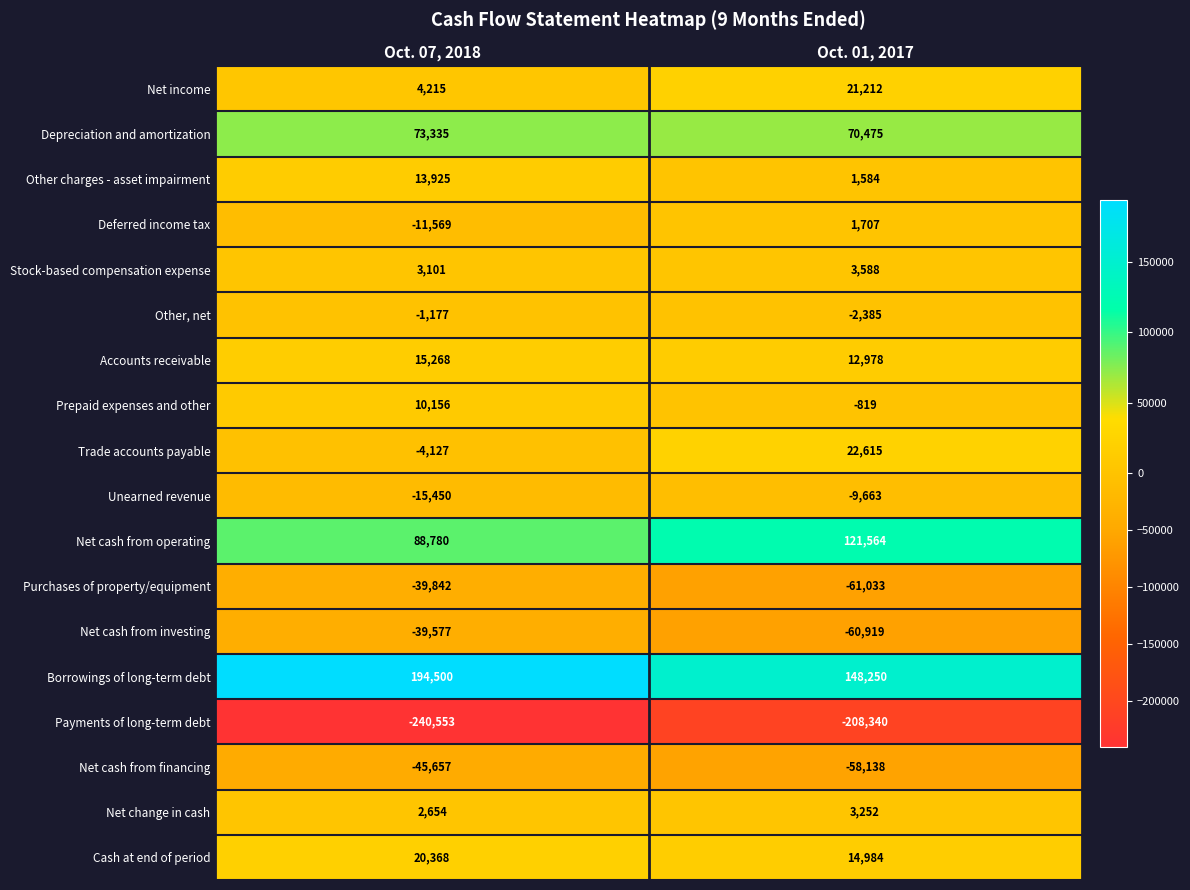

List the labels in order of Net cash from operating value, smallest first.

Oct. 07, 2018, Oct. 01, 2017